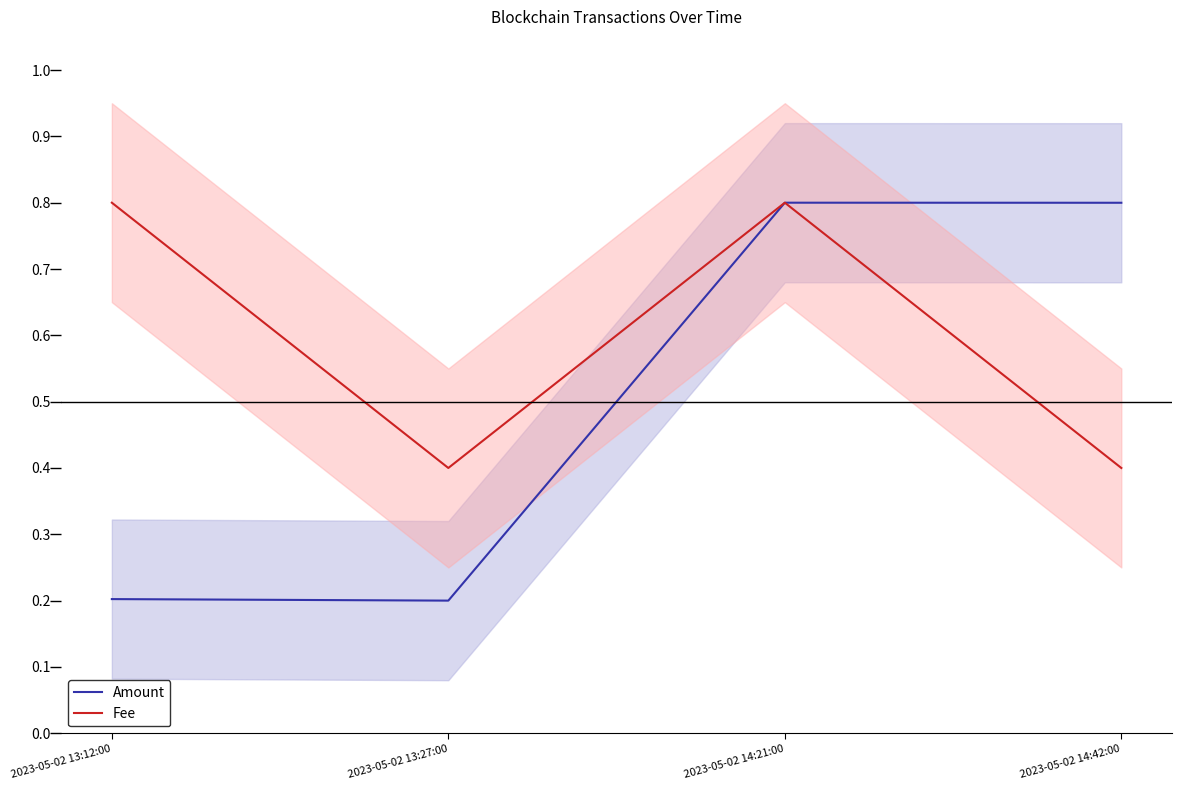

True or false: Fee and Amount cross at least once.

False